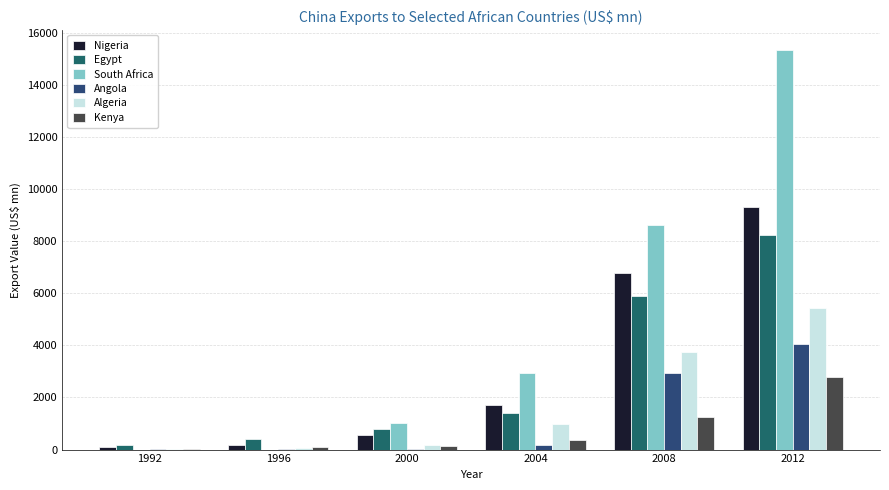

Reading left to right, extract all data points from this chart.

Nigeria: 1992=91.0	1996=170.8	2000=548.8	2004=1718.6	2008=6767.1	2012=9296.3
Egypt: 1992=174.6	1996=404.4	2000=805.3	2004=1388.4	2008=5874.3	2012=8223.9
South Africa: 1992=0.0	1996=0.0	2000=1013.6	2004=2951.9	2008=8617.6	2012=15323.3
Angola: 1992=8.5	1996=28.5	2000=33.7	2004=193.5	2008=2942.5	2012=4039.2
Algeria: 1992=27.3	1996=54.5	2000=172.9	2004=980.5	2008=3751.9	2012=5416.7
Kenya: 1992=29.2	1996=92.2	2000=133.1	2004=348.8	2008=1249.3	2012=2788.8